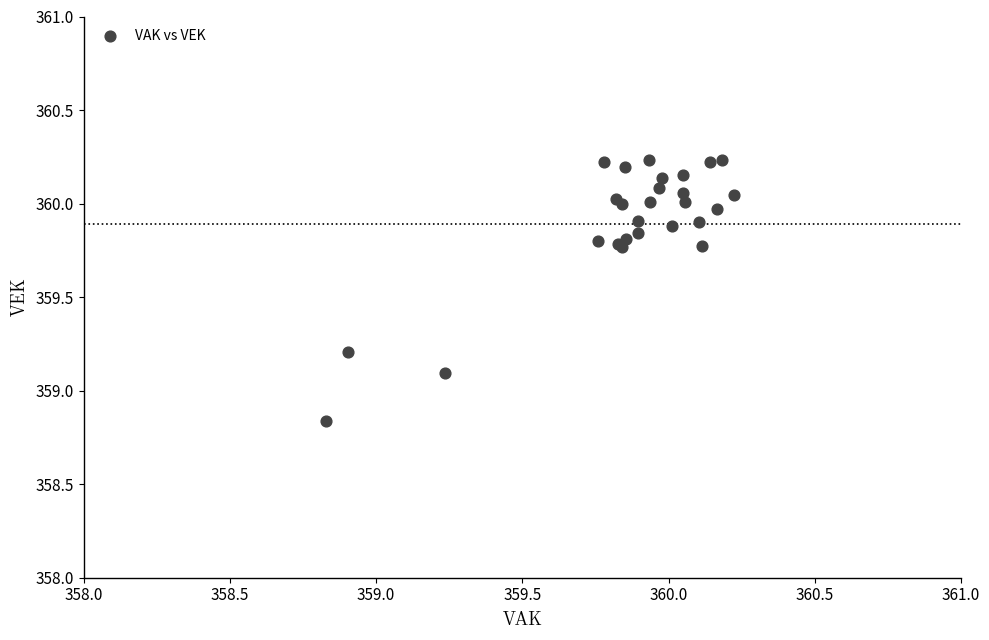

What Y value in the scatter plot is closest to 359?

359.1